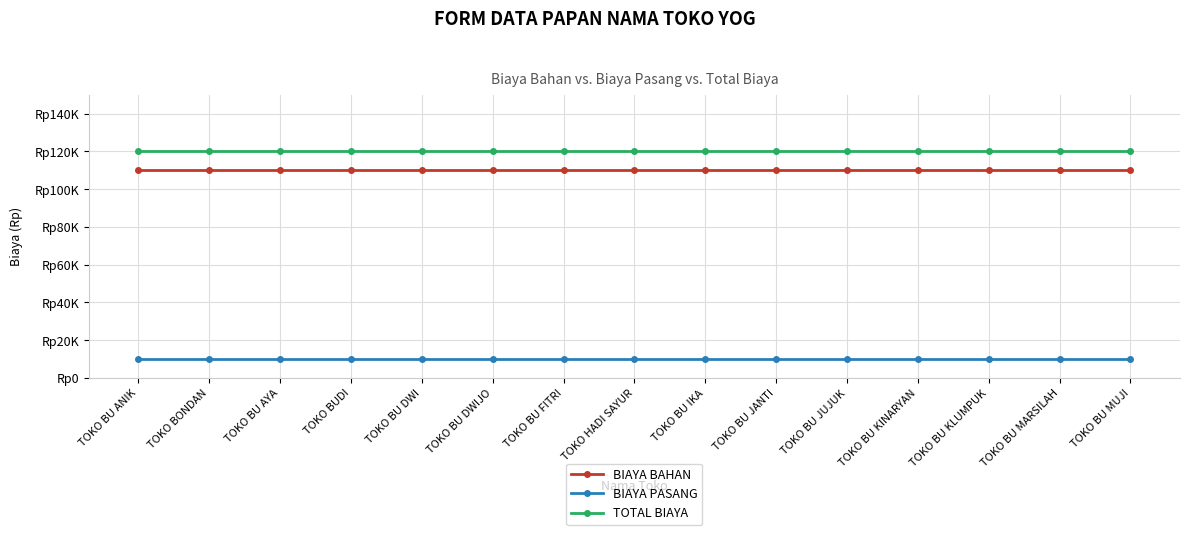

Is this an area chart (filled region under the line)?

No